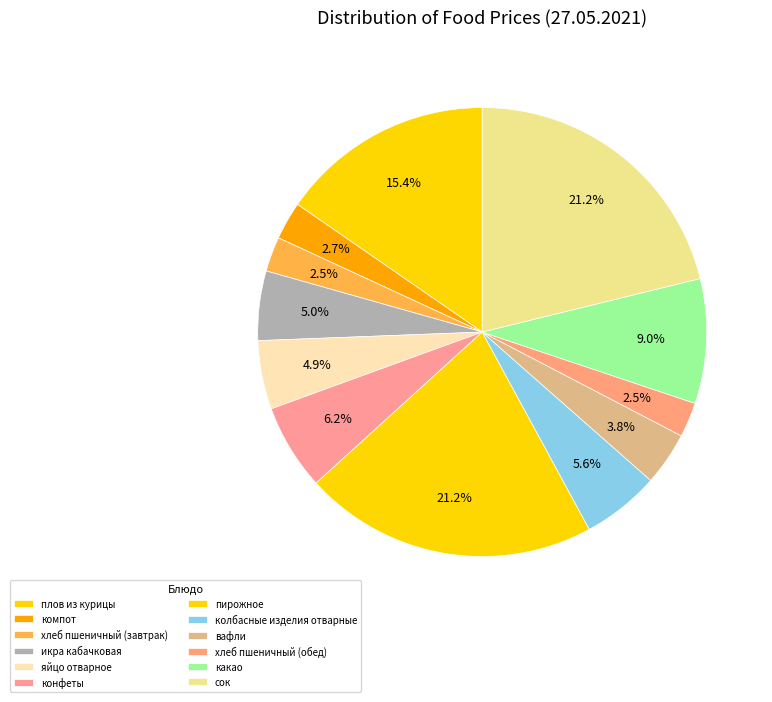

How many segments does this pie chart have?

12